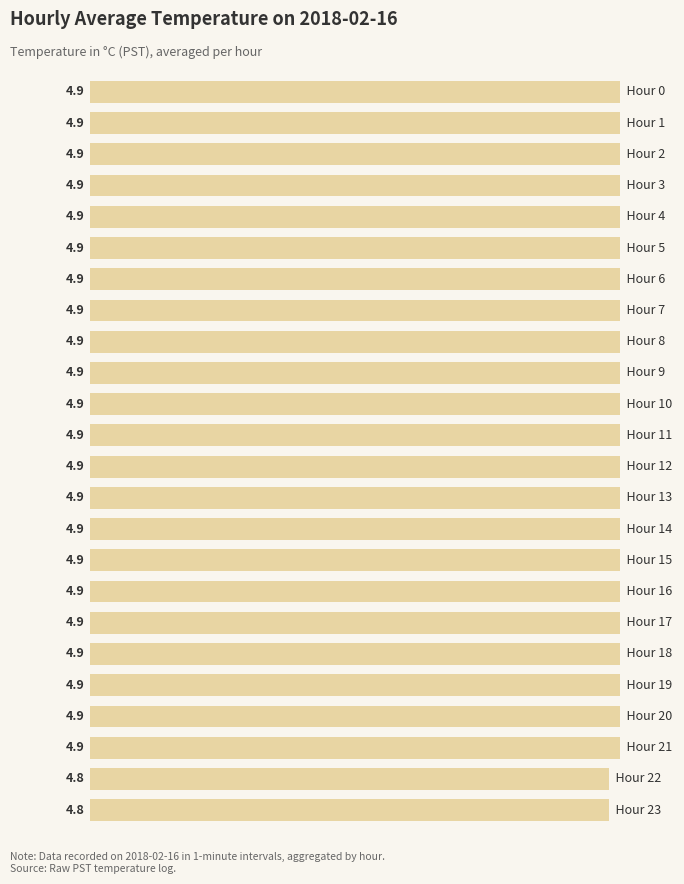

What is the value of the 24th bar from the top?

4.8